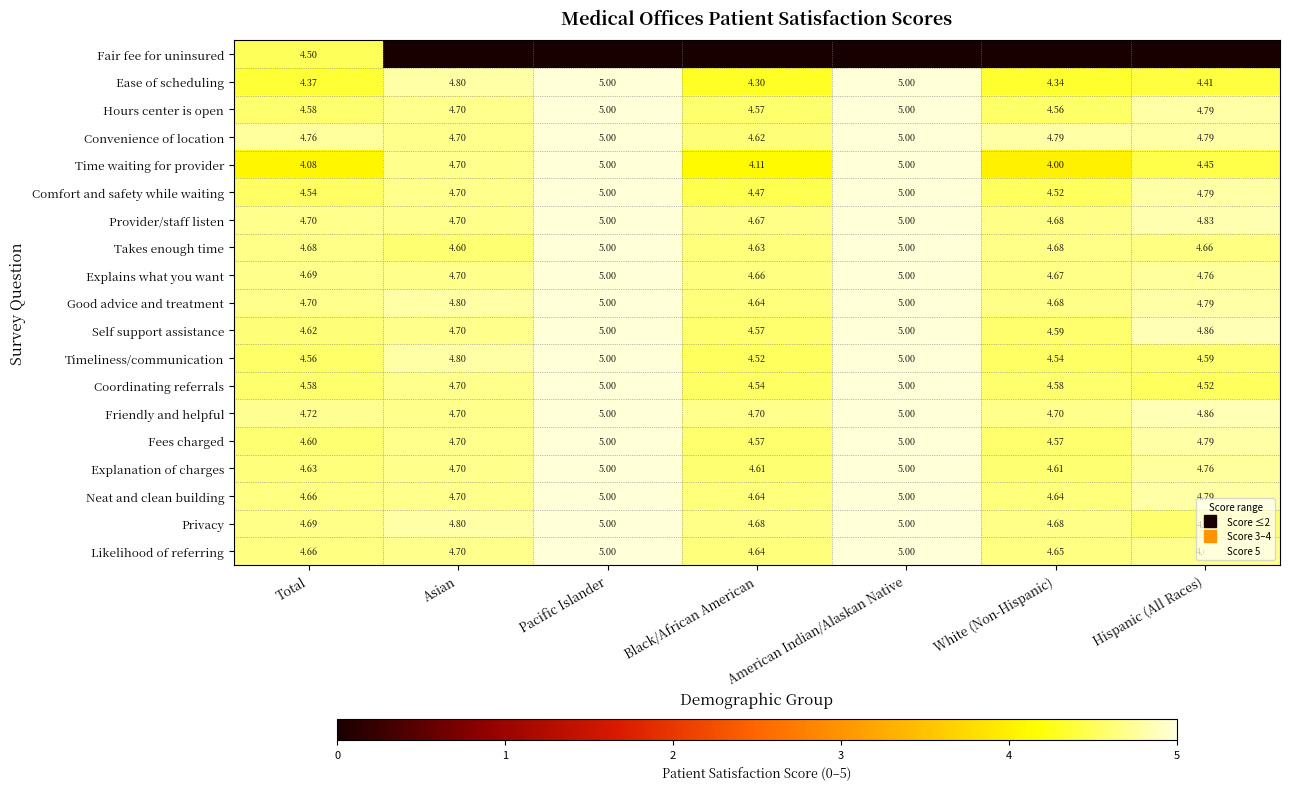

Which has a higher value, American Indian/Alaskan Native or Asian?

American Indian/Alaskan Native